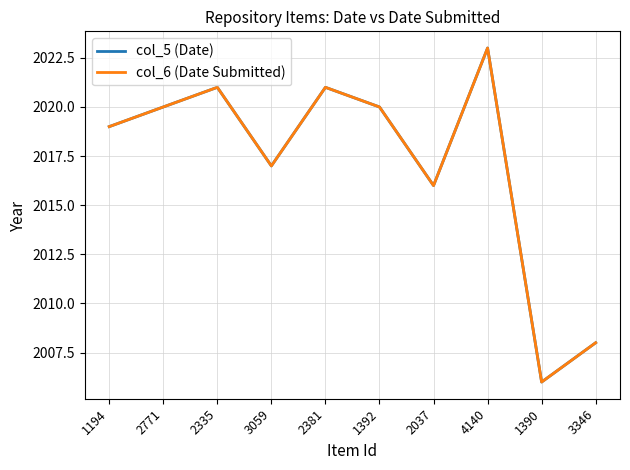

At which category does col_6 (Date Submitted) reach its first local valley?

3059